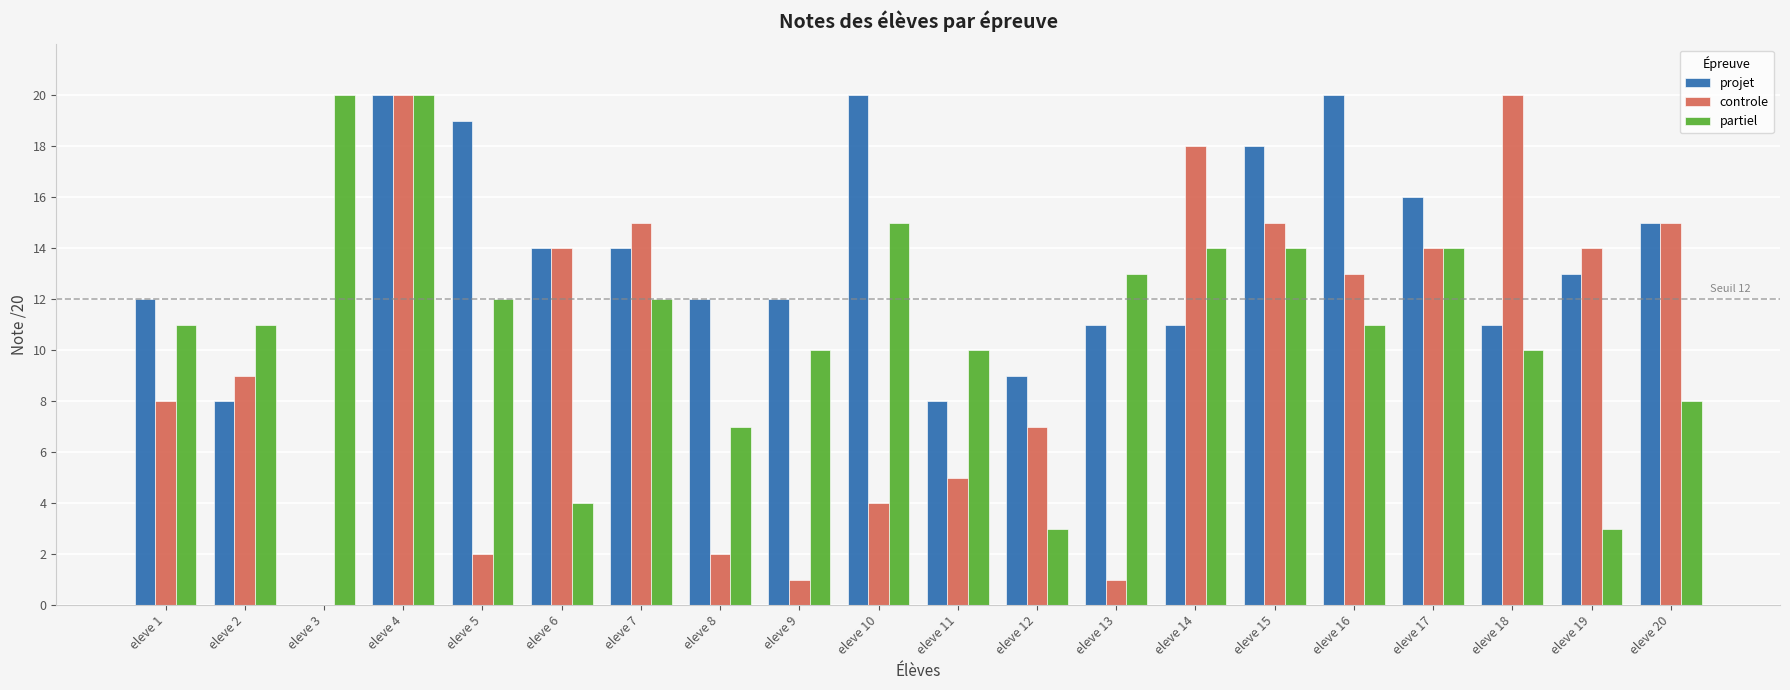

Is it true that controle equals 20 at eleve 4?

True